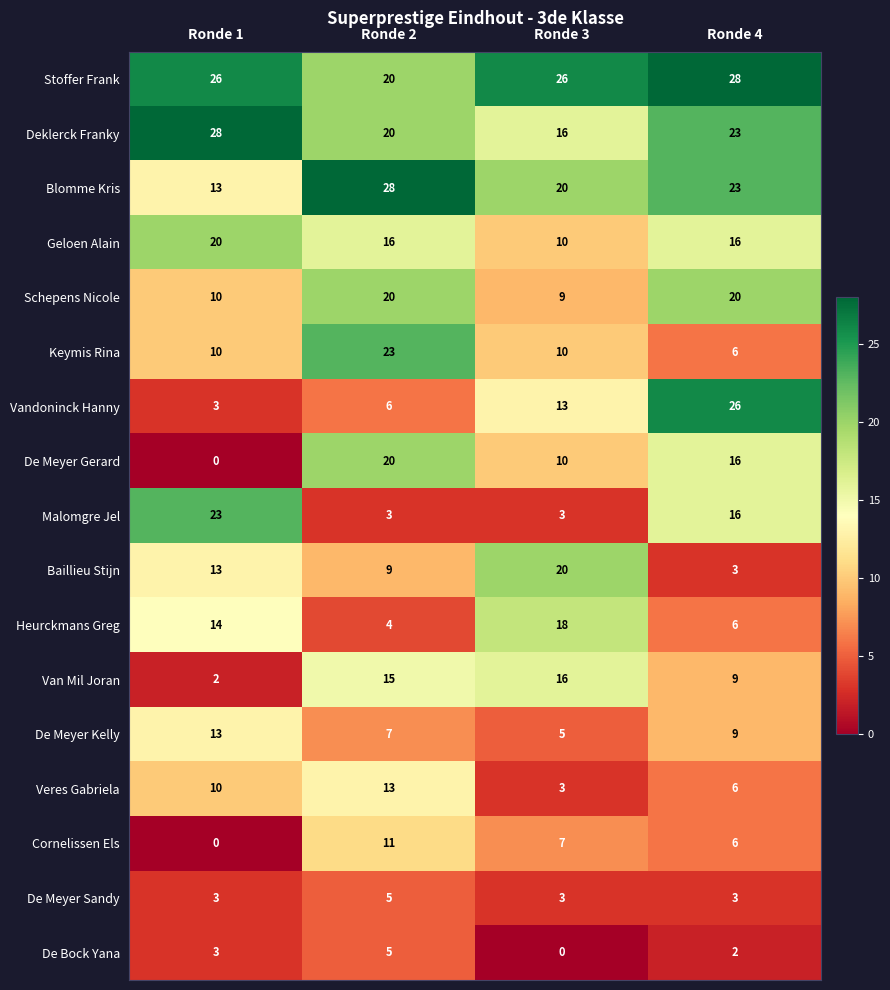

What is the sum of all De Meyer Sandy values?

14